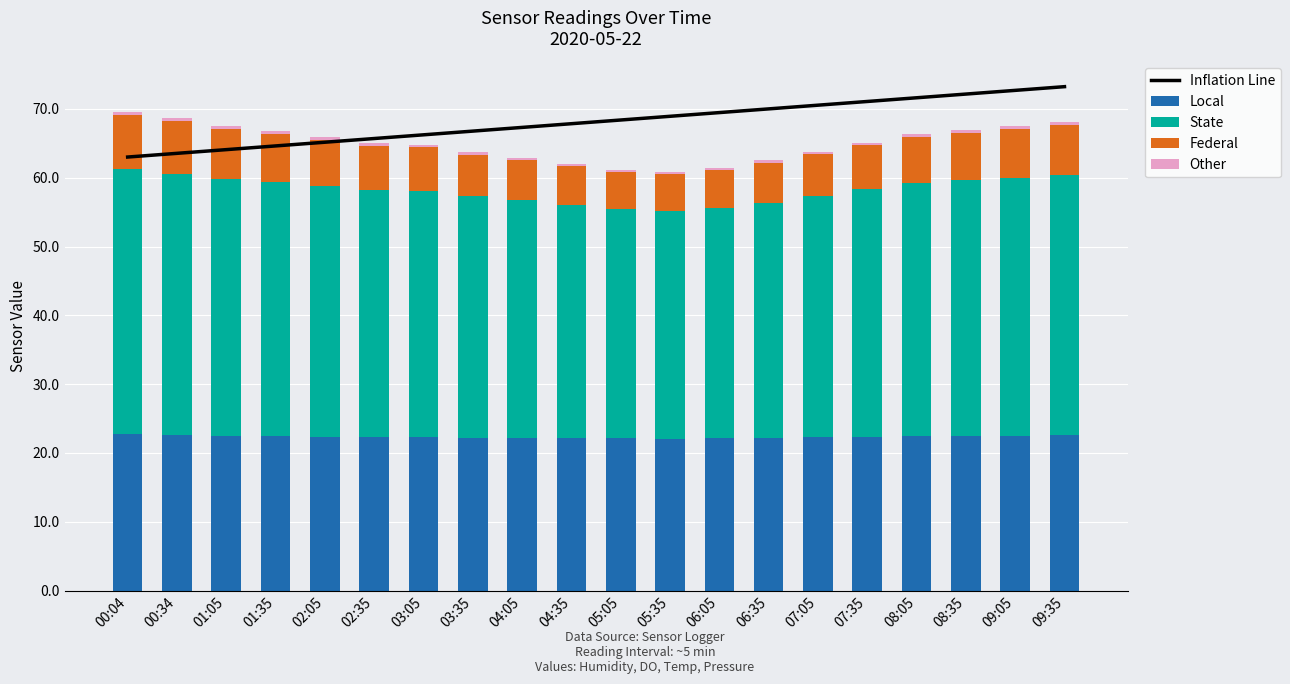

Between 04:05 and 05:05, which series saw the biggest shift?

State